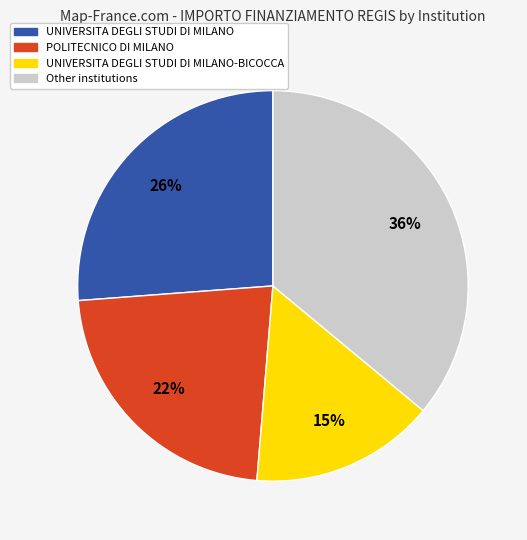

Is there a majority slice in this chart?

No